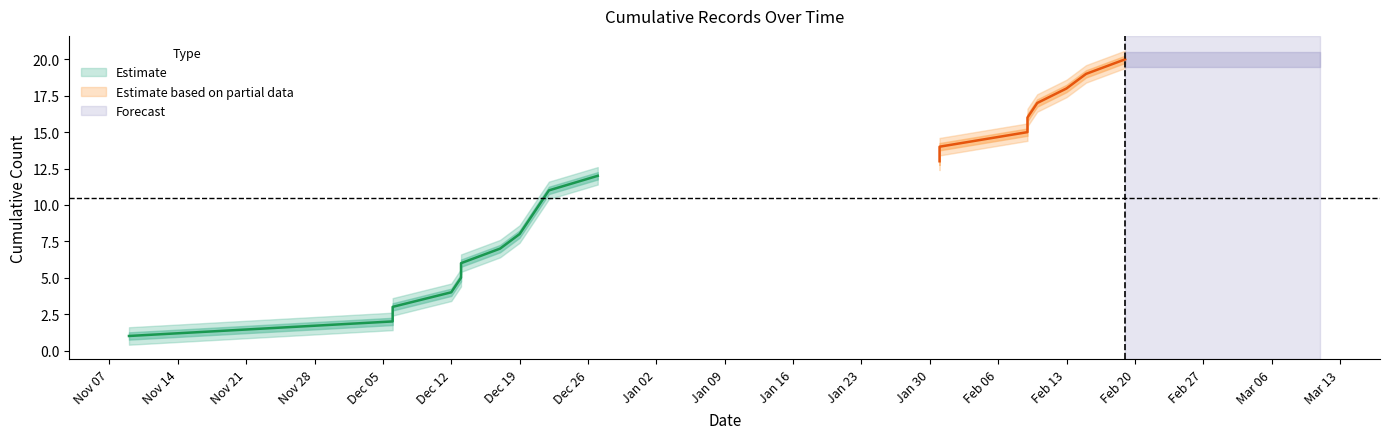

True or false: upper_band and lower_band cross at least once.

False